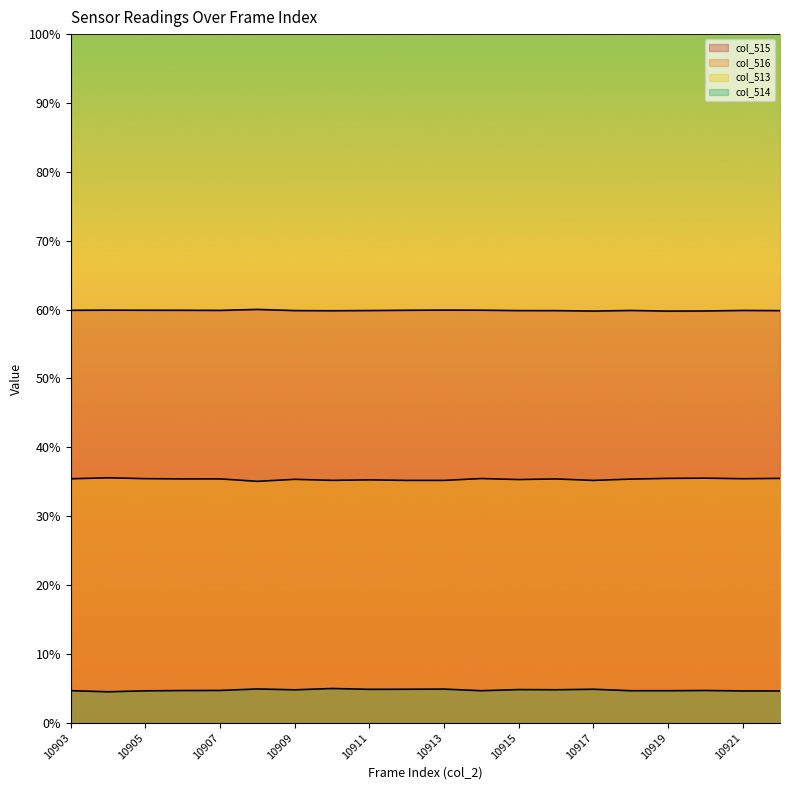

What is the average value of the col_515 series?

59.9